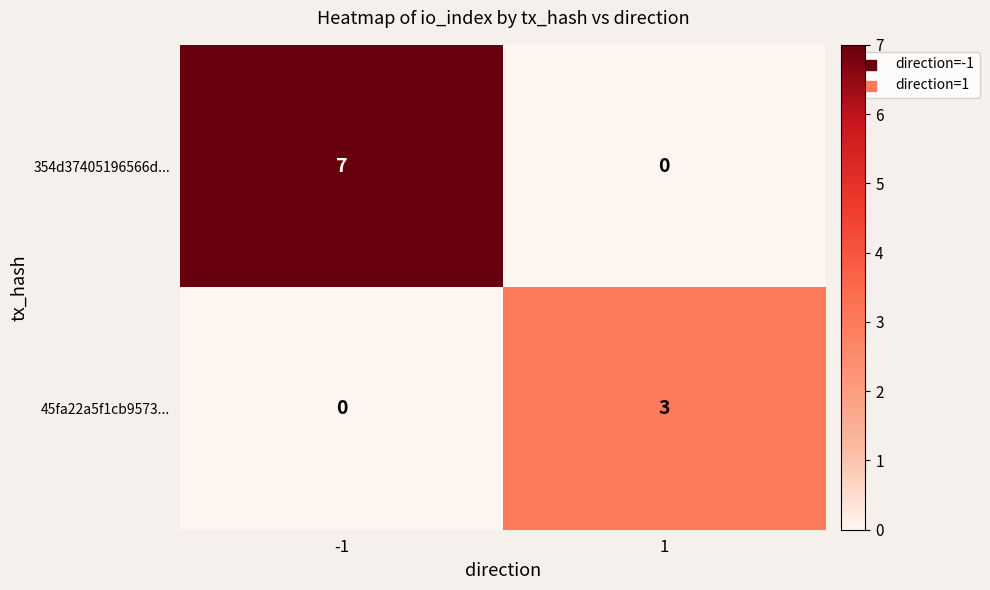

How many series are shown in this chart?

2